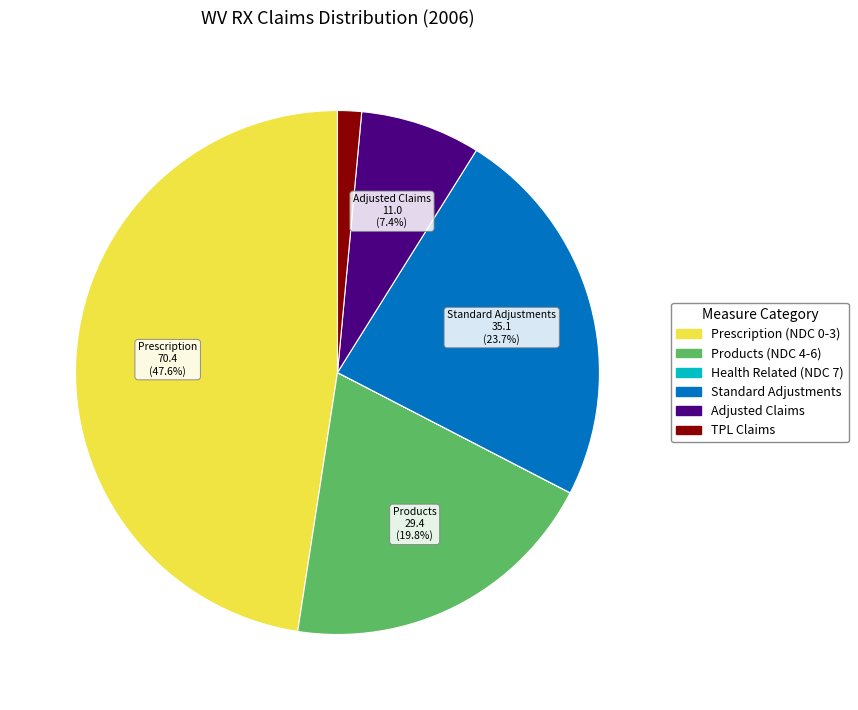

Is there any slice that represents more than half of the pie?

No